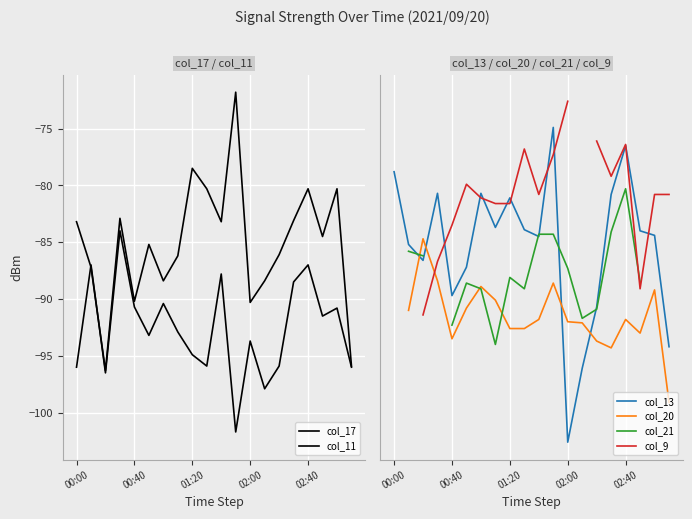

Is this an area chart (filled region under the line)?

No